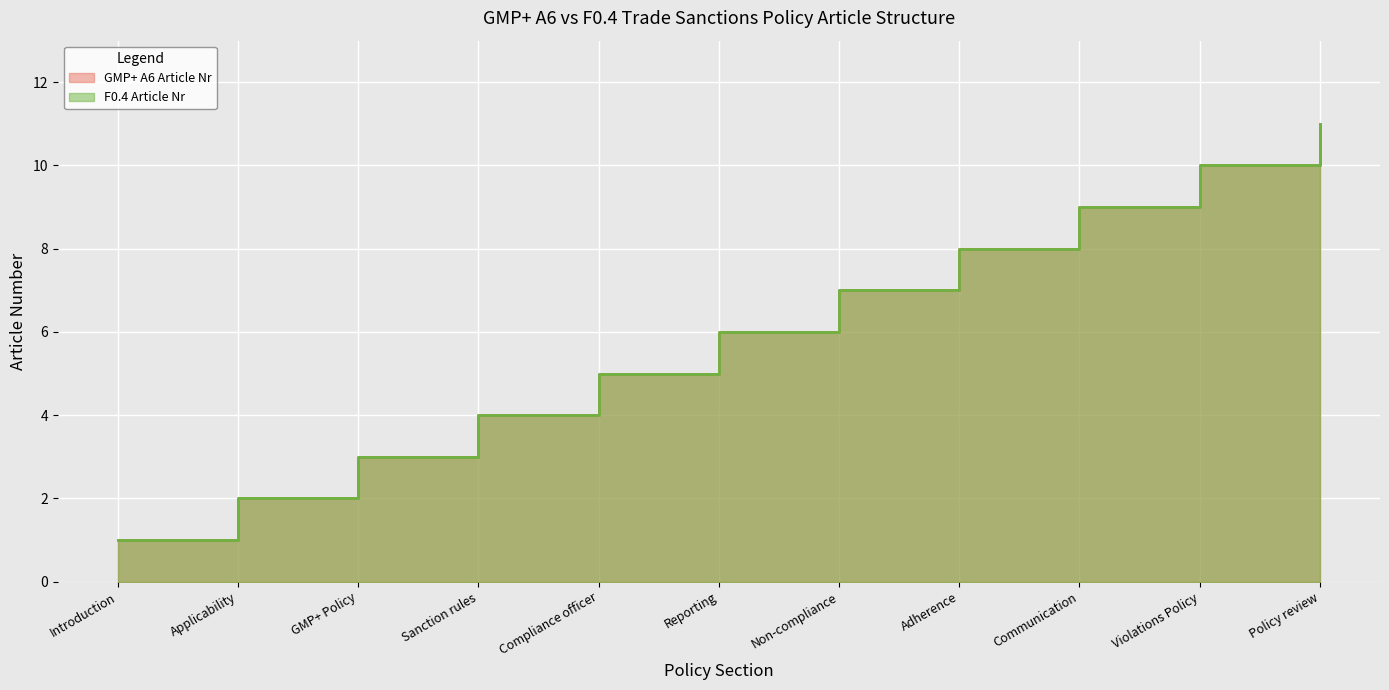

Which series has the largest range (max minus min)?

GMP+ A6 Article Nr